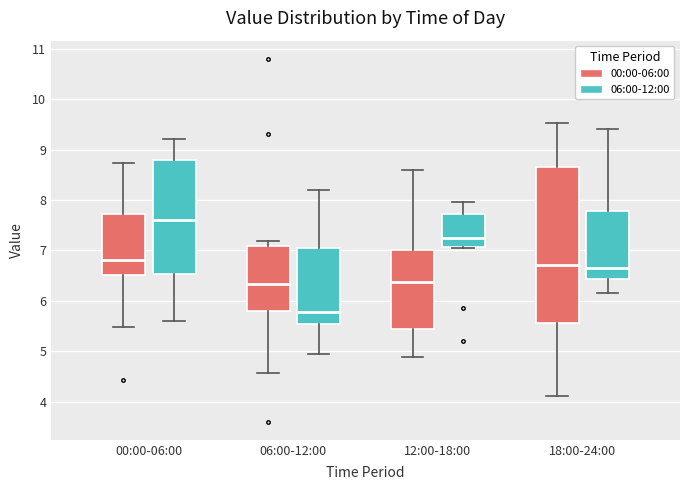

Reading left to right, read every box against the y-axis: the position of its median line, the range the box covers, and the ends of its whiskers. The values are not printed on the chart, so give them approximately, as read against the axis.

00:00-06:00 (00:00-06:00): median 6.8, box 6.5 to 7.7, whiskers 5.5 to 8.7
00:00-06:00 (06:00-12:00): median 7.6, box 6.5 to 8.8, whiskers 5.6 to 9.2
06:00-12:00 (00:00-06:00): median 6.3, box 5.8 to 7.1, whiskers 4.6 to 7.2
06:00-12:00 (06:00-12:00): median 5.8, box 5.5 to 7.0, whiskers 5.0 to 8.2
12:00-18:00 (00:00-06:00): median 6.4, box 5.4 to 7.0, whiskers 4.9 to 8.6
12:00-18:00 (06:00-12:00): median 7.3, box 7.1 to 7.7, whiskers 7.1 to 8.0
18:00-24:00 (00:00-06:00): median 6.7, box 5.6 to 8.7, whiskers 4.1 to 9.5
18:00-24:00 (06:00-12:00): median 6.7, box 6.4 to 7.8, whiskers 6.2 to 9.4